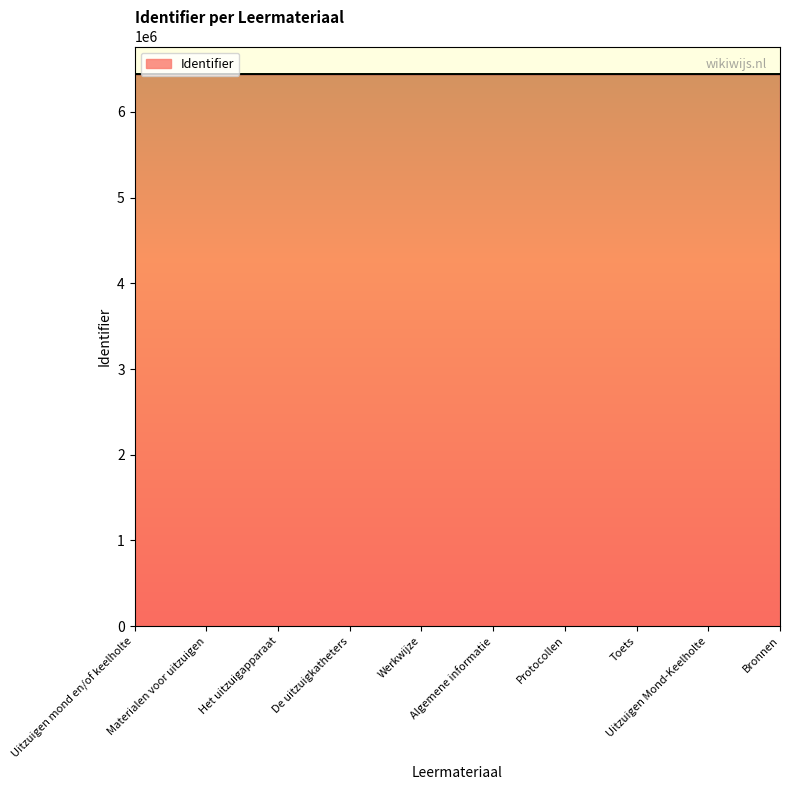

What value does the data have at De uitzuigkatheters?

6441043